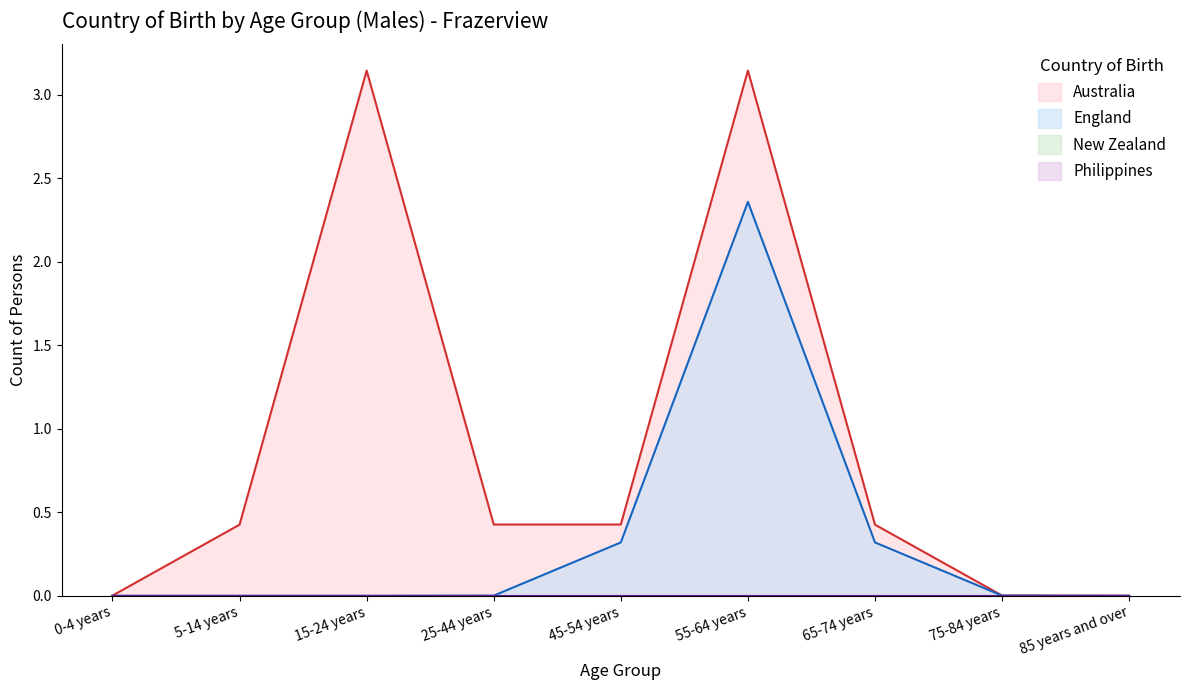

Reading left to right, what are all the values shown in this chart?

Australia: 0.0	0.4	3.1	0.4	0.4	3.1	0.4	0.0	0.0
England: 0.0	0.0	0.0	0.0	0.3	2.4	0.3	0.0	0.0